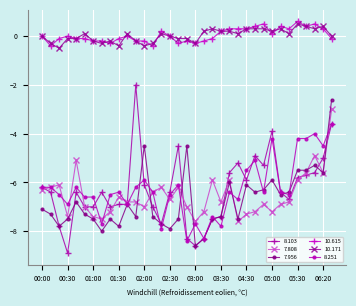

Which series has the largest range (max minus min)?

8.103